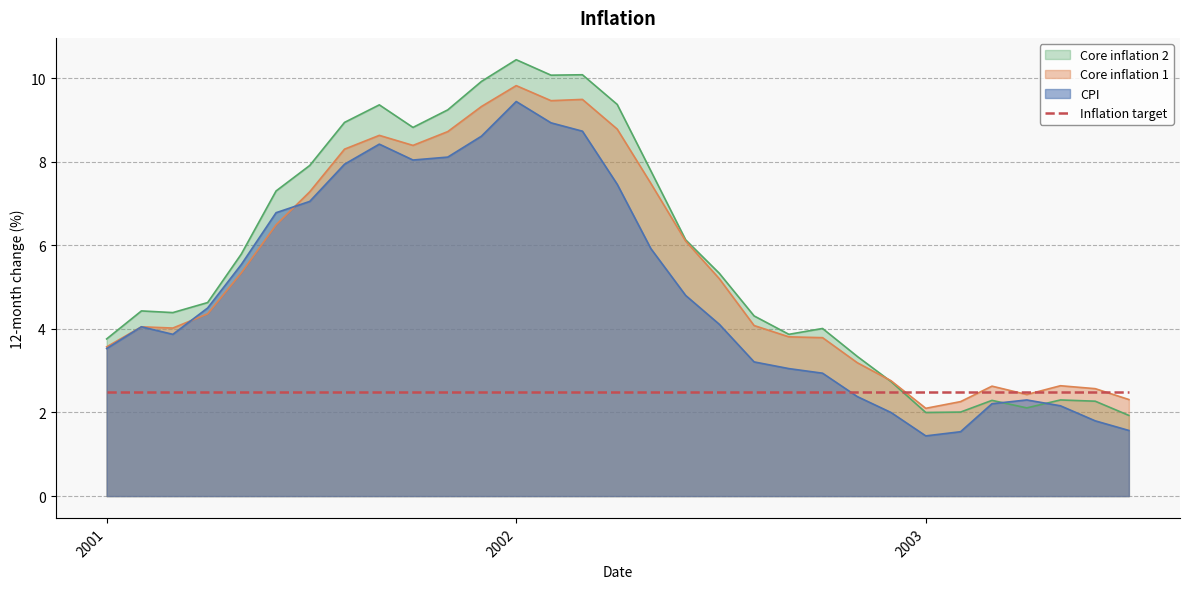

What is the lowest value of the CPI series?

1.4